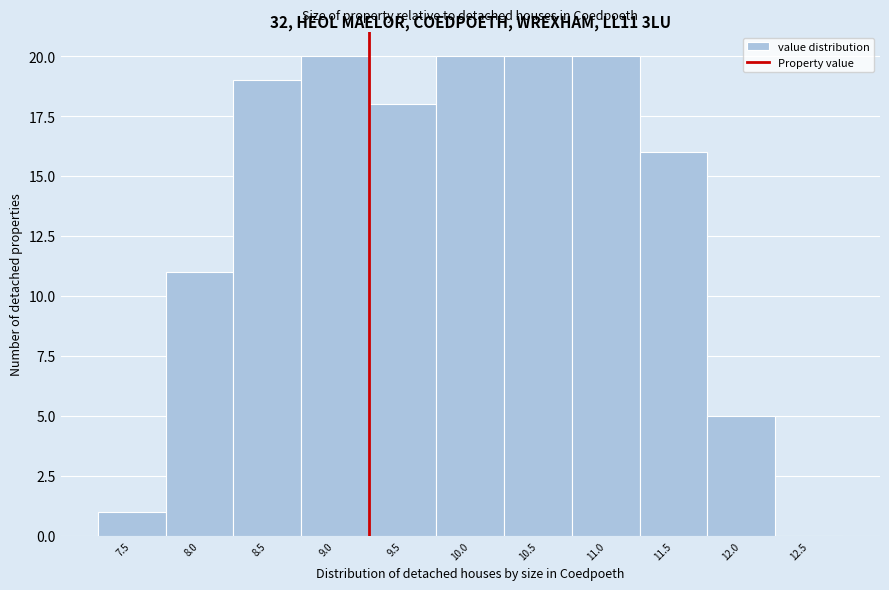

Reading left to right, extract all data points from this chart.

7.5=1	8.0=11	8.5=19	9.0=20	9.5=18	10.0=20	10.5=20	11.0=20	11.5=16	12.0=5	12.5=0